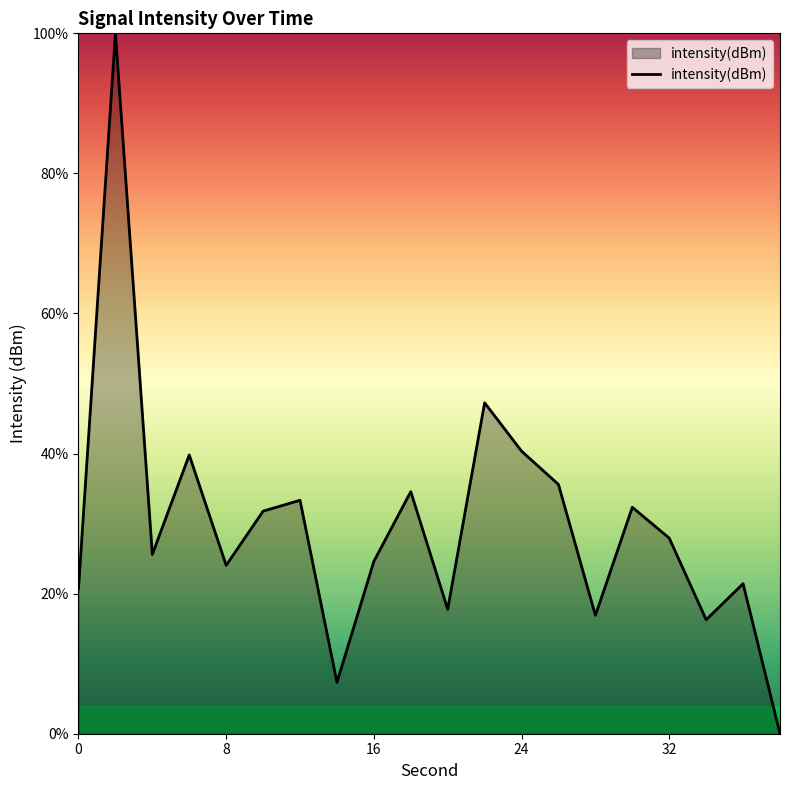

How many distinct data groups are displayed?

1